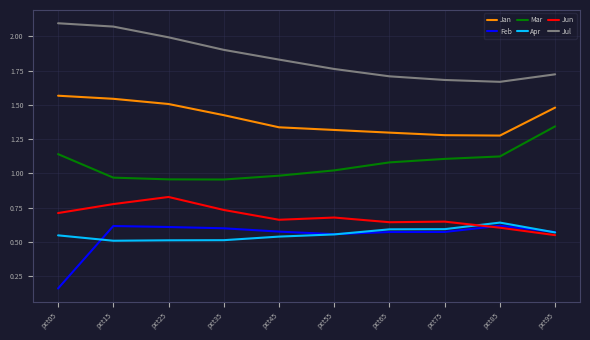

Which series has the largest total across all categories?

Jul